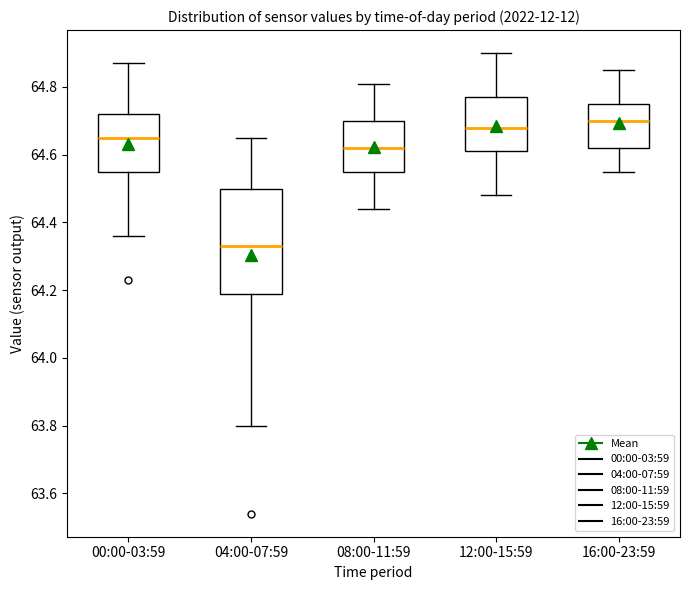

Where does the lower whisker of the box for 16:00-23:59 end on the y-axis? The values are not printed on the chart, so give them approximately, as read against the axis.

64.56